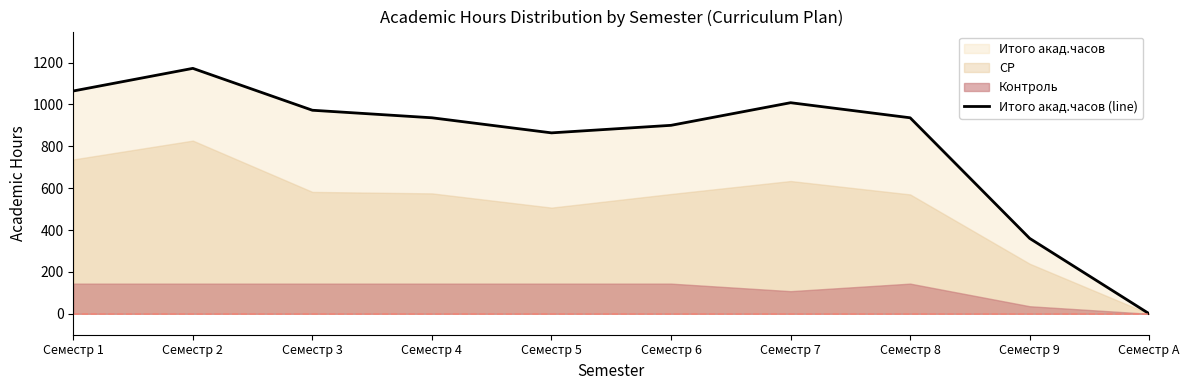

What is the label of the 4th point from the right?

Семестр 7